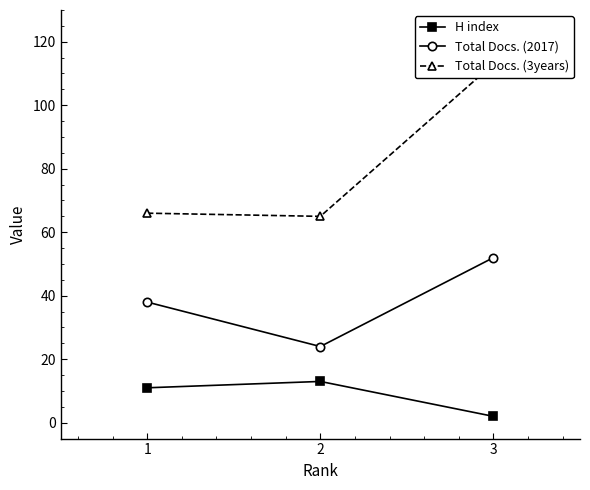

Rank the series by their average value, from lowest to highest.

H index, Total Docs. (2017), Total Docs. (3years)